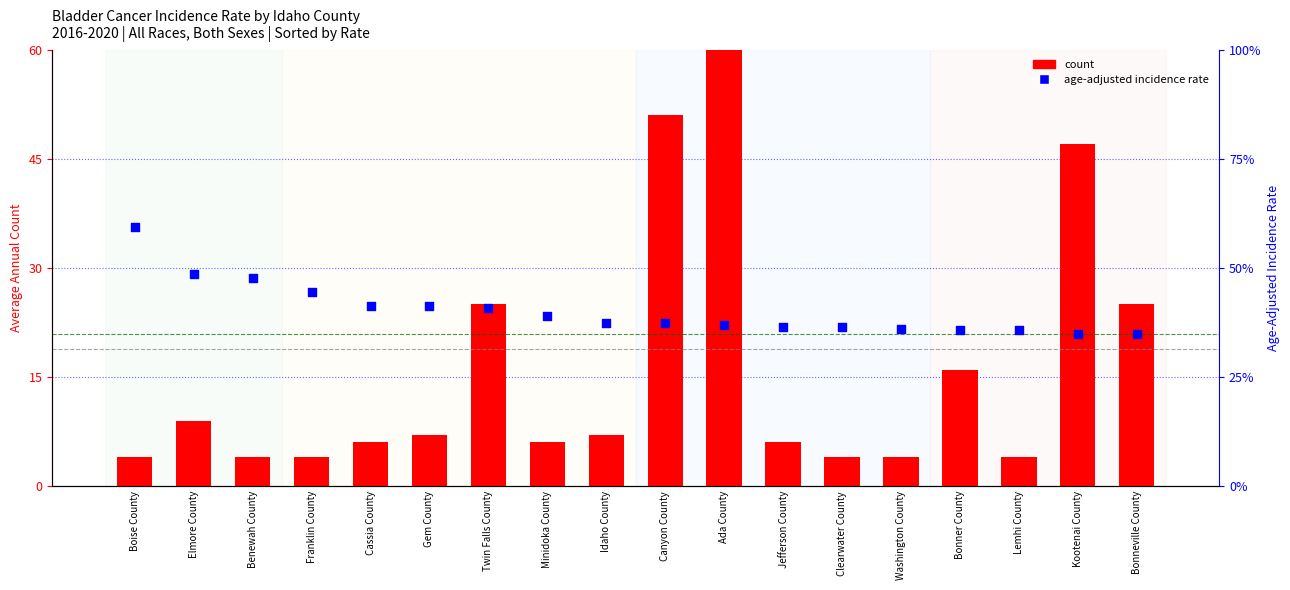

Which series has the largest Y range (max minus min)?

count